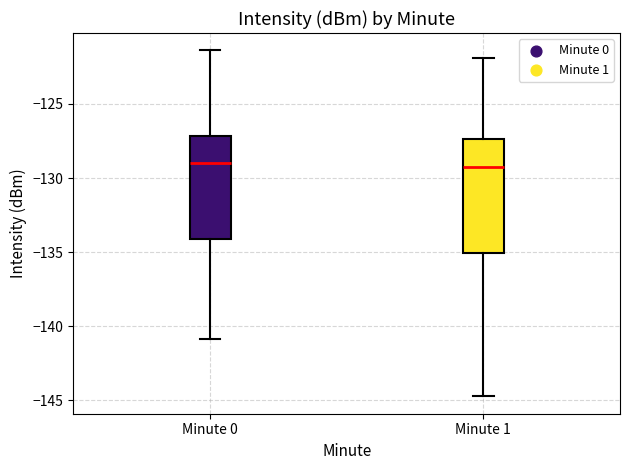

Reading left to right, transcribe this box plot: for each box, give where its median line is, the range the box spans, and where its two whiskers end, as read against the y-axis. The values are not printed on the chart, so give them approximately, as read against the axis.

Minute 0: median -129.0, box -134.0 to -127.0, whiskers -141.0 to -121.5
Minute 1: median -129.0, box -135.0 to -127.5, whiskers -144.5 to -122.0